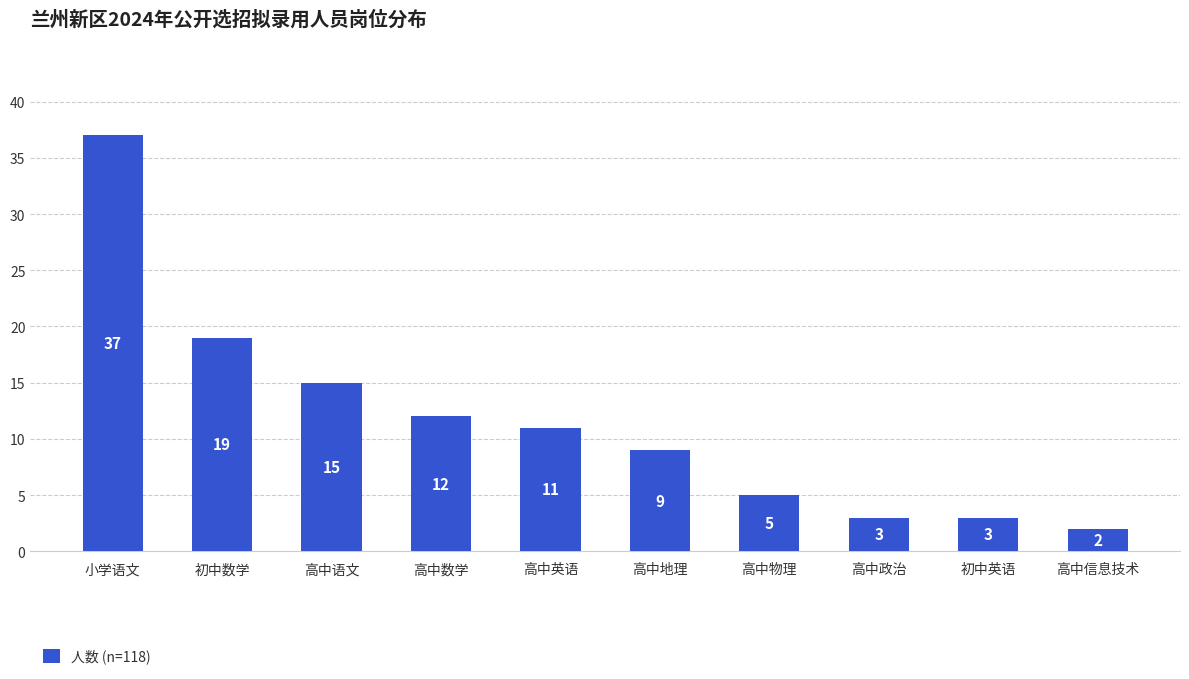

The chart shows a value of 27 at 高中语文. True or false?

False